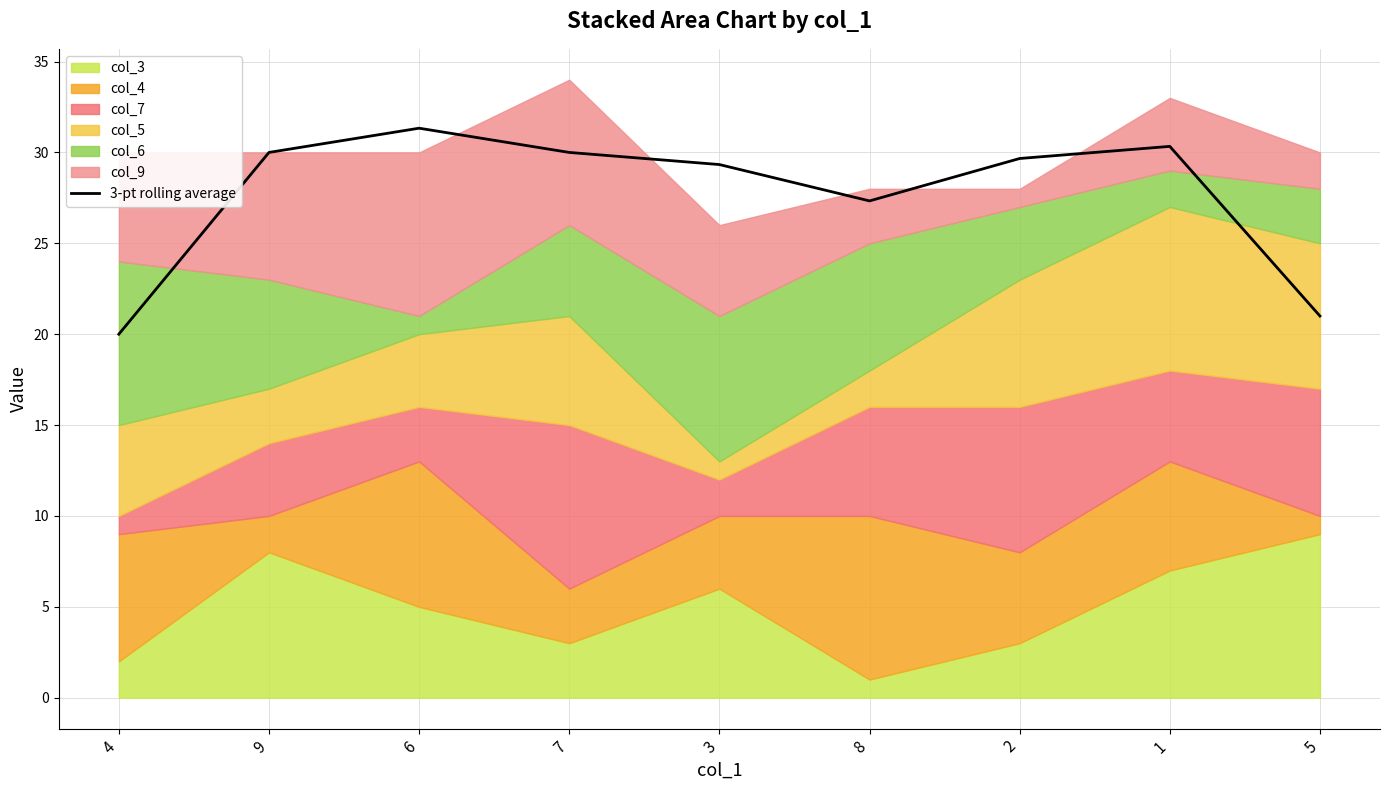

List the labels in order of value, largest first.

6, 1, 9, 7, 2, 3, 8, 5, 4